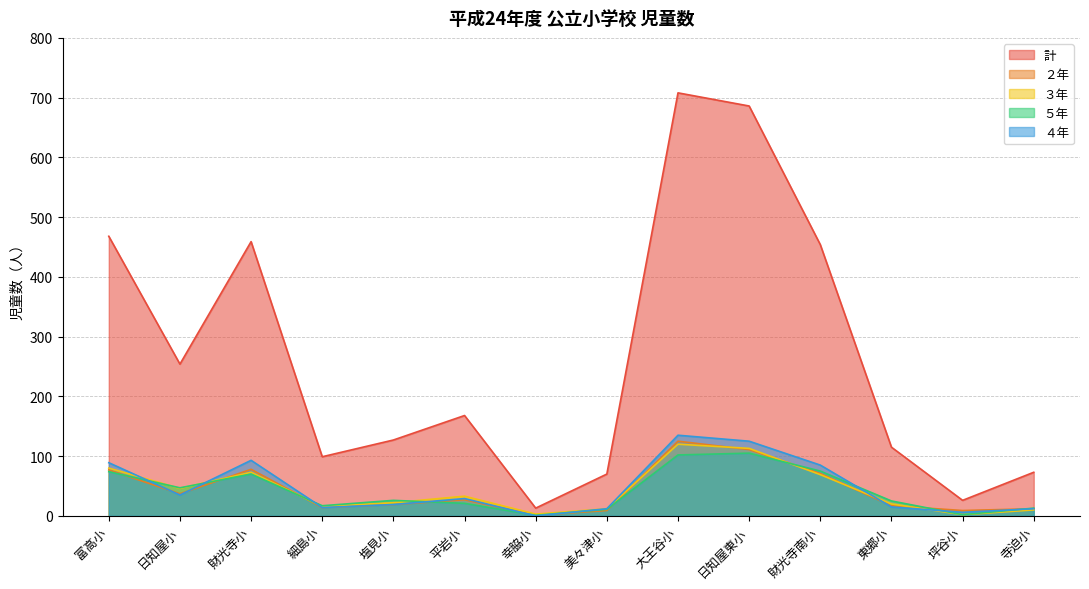

At which label is ２年 closest to 63?

財光寺南小